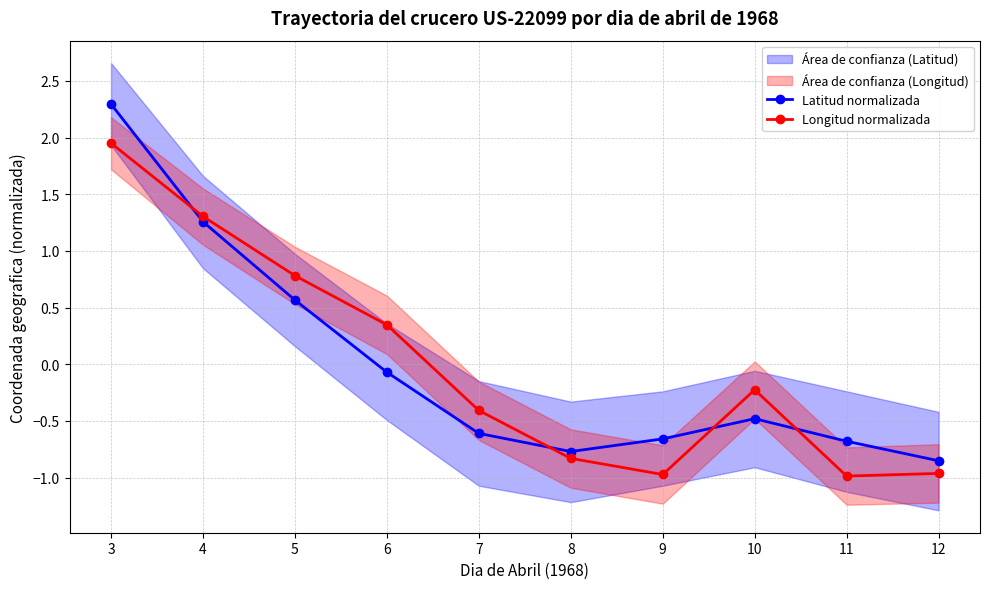

True or false: Latitud normalizada and Longitud normalizada intersect in this chart.

True